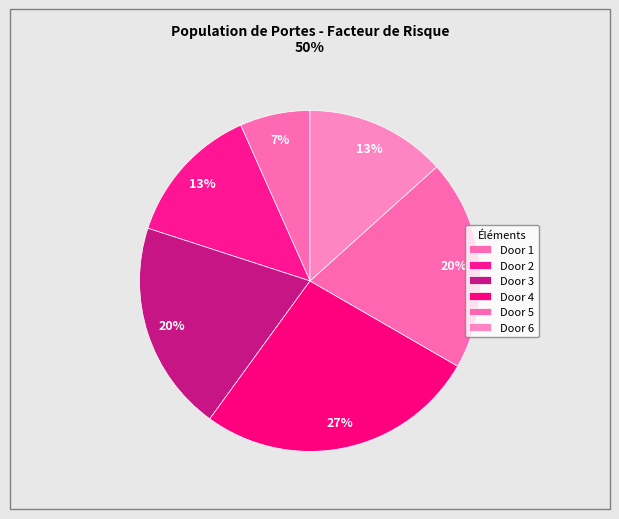

What is the largest slice in the pie chart?

Door 4